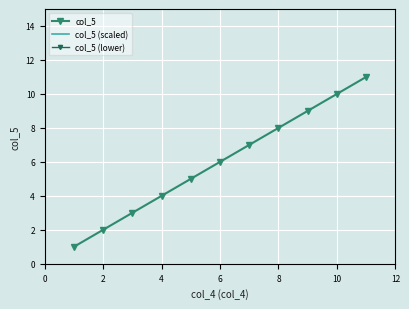

True or false: col_5 has a value of 13 at 8.

False